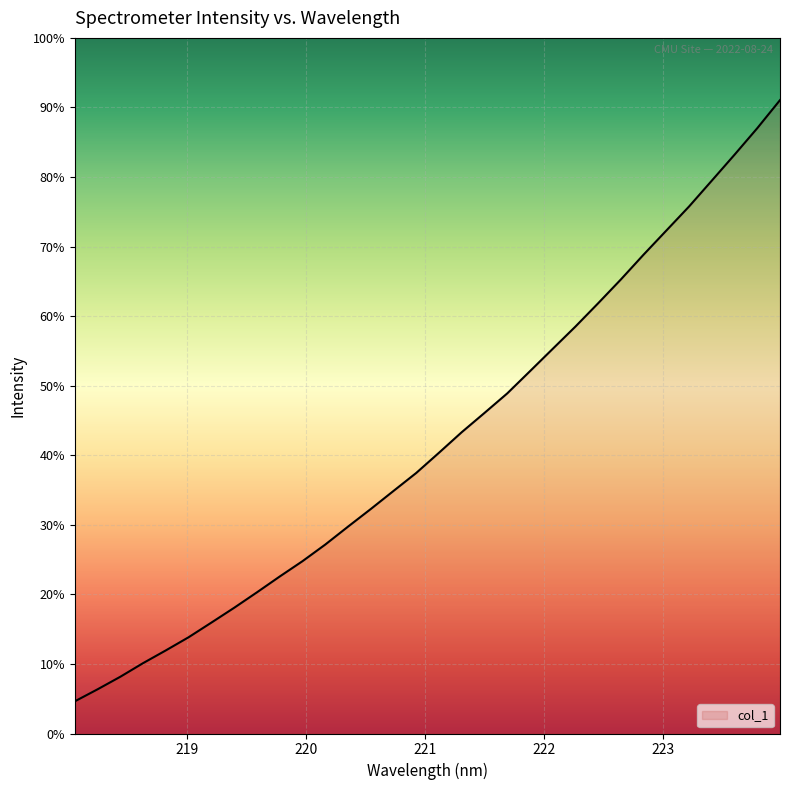

Is this an area chart (filled region under the line)?

Yes